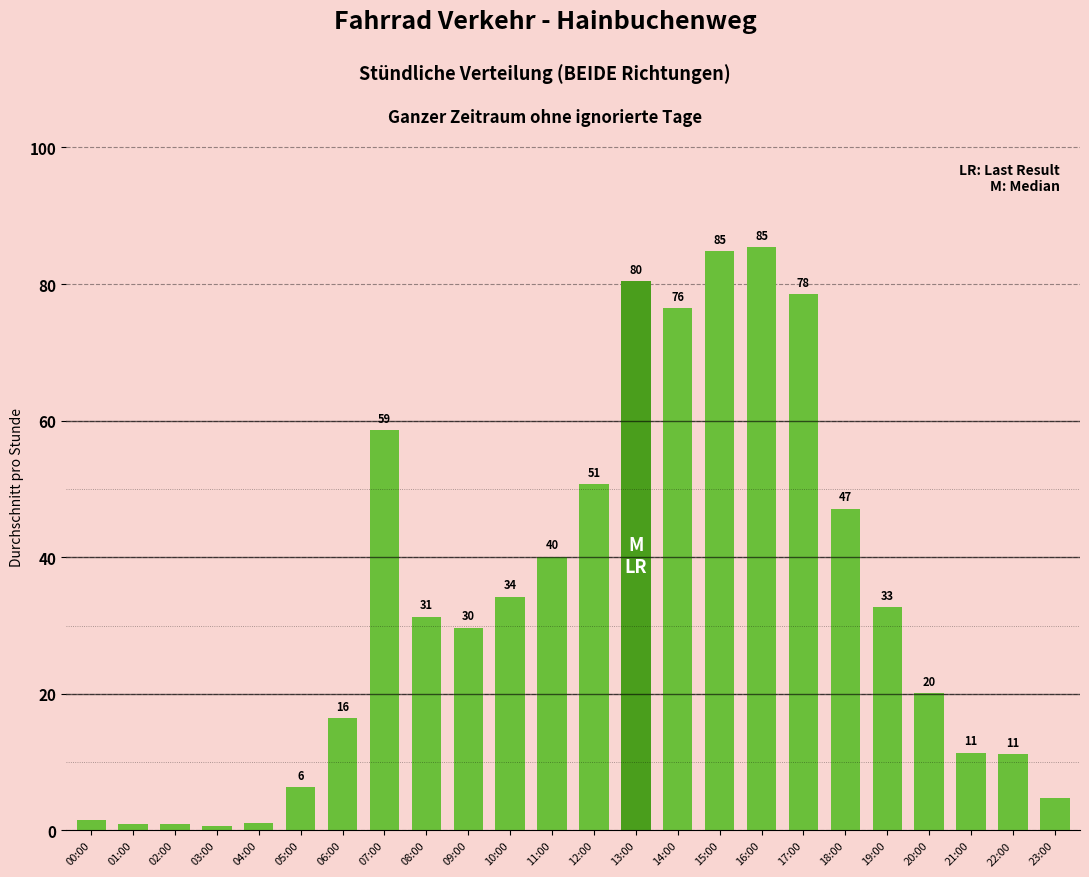

How many bars are there in total?

24